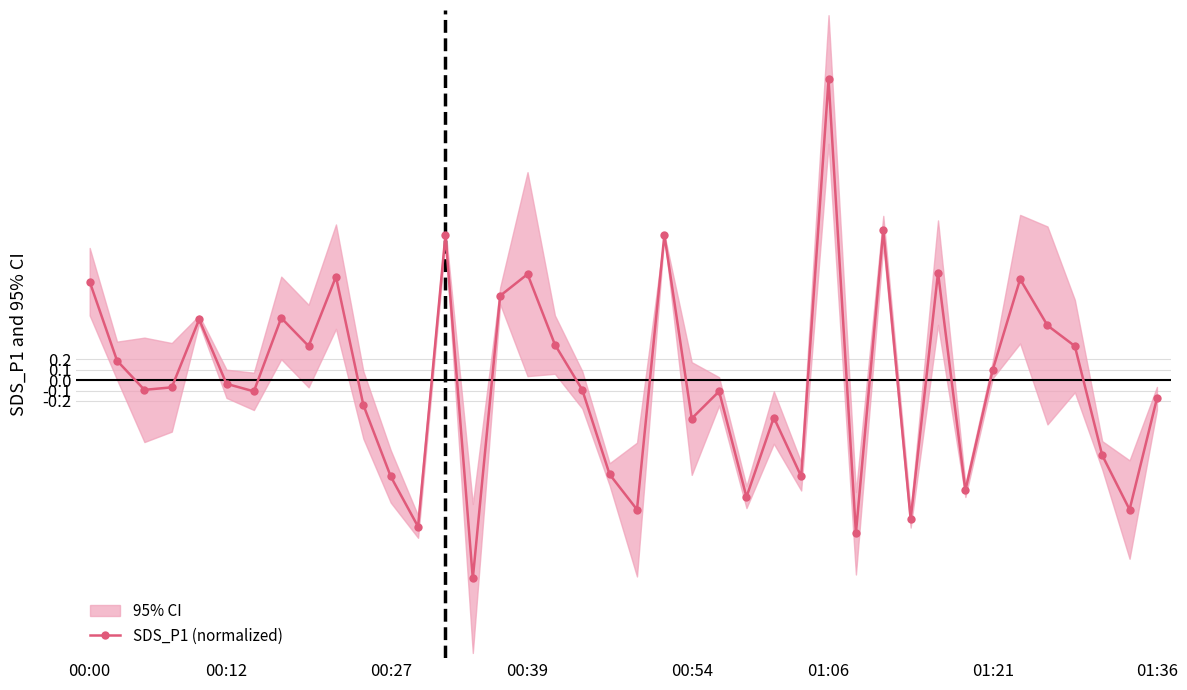

What is the maximum value for SDS_P1 (normalized)?

2.9